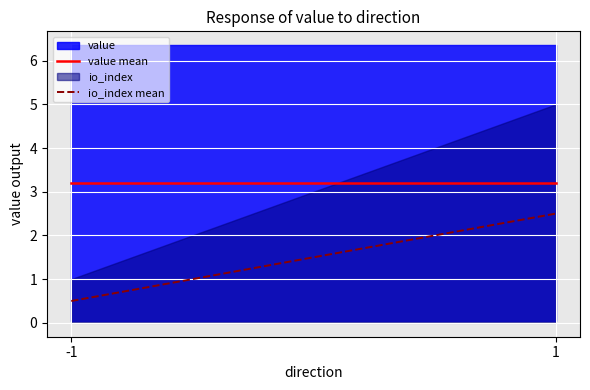

What is the value of the value mean point at the 1st from the left?

3.2